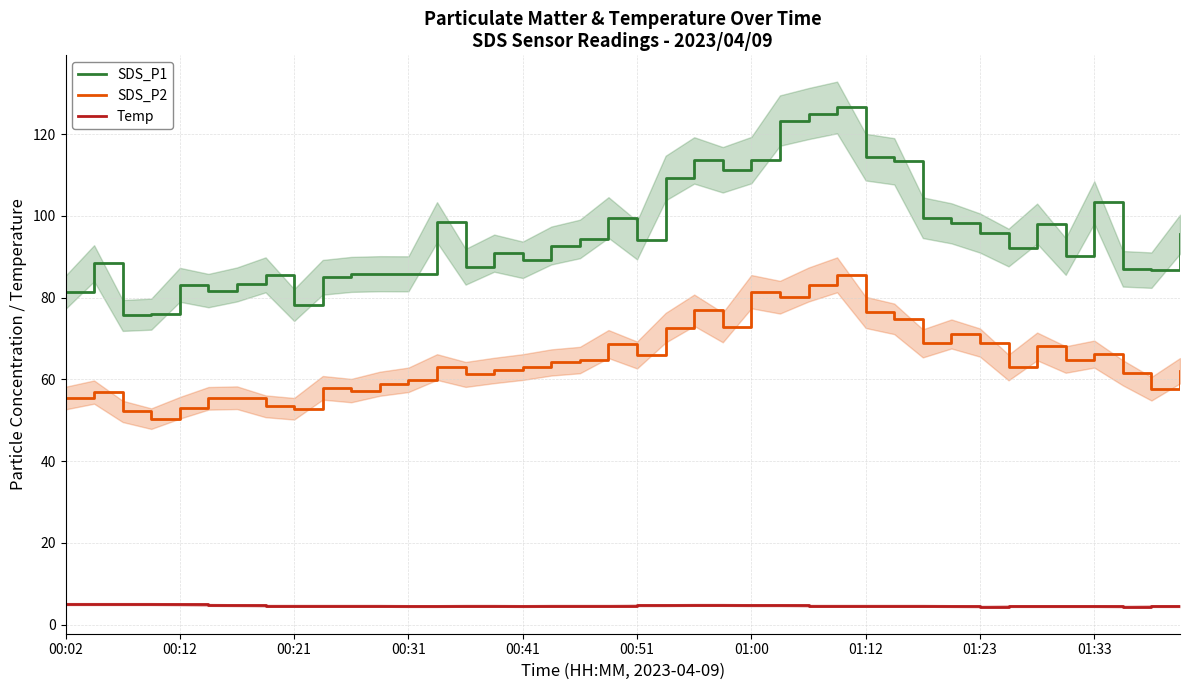

True or false: Temp and SDS_P1 cross at least once.

False